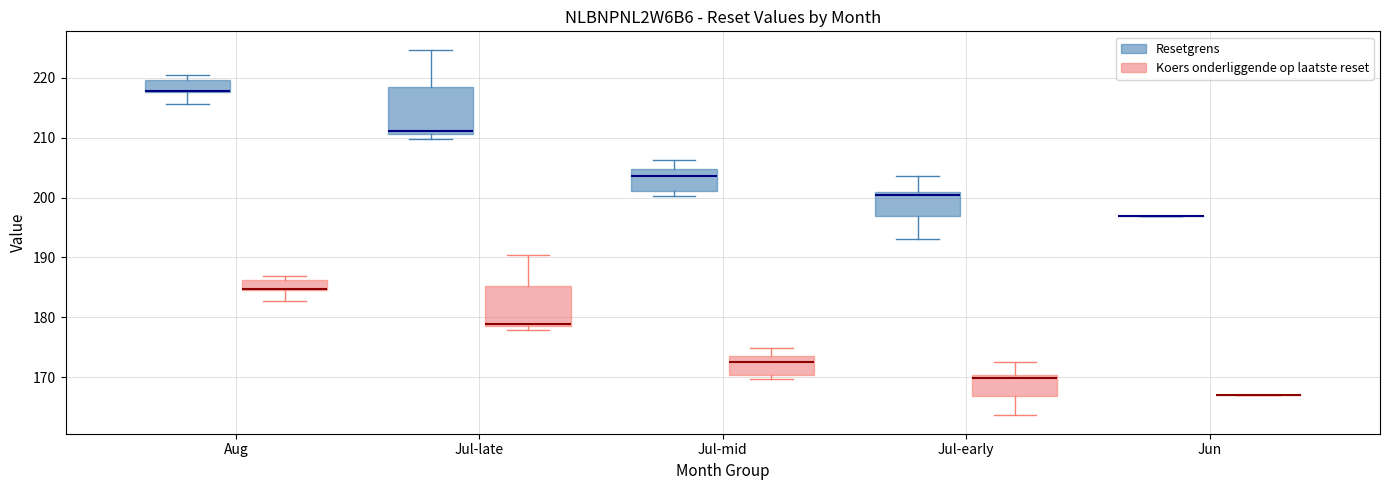

Reading left to right, transcribe this box plot: for each box, give where its median line is, the range the box spans, and where its two whiskers end, as read against the y-axis. The values are not printed on the chart, so give them approximately, as read against the axis.

Aug (Resetgrens): median 218 (drawn on the box's lower edge), box 218 to 220, whiskers 216 to 220 (just above the box's upper edge)
Aug (Koers onderliggende op laatste reset): median 185 (drawn on the box's lower edge), box 185 to 186, whiskers 183 to 187
Jul-late (Resetgrens): median 211 (just above the box's lower edge), box 211 to 219, whiskers 210 to 225
Jul-late (Koers onderliggende op laatste reset): median 179 (just above the box's lower edge), box 179 to 185, whiskers 178 to 190
Jul-mid (Resetgrens): median 204, box 201 to 205, whiskers 200 to 206
Jul-mid (Koers onderliggende op laatste reset): median 173 (just below the box's upper edge), box 170 to 173, whiskers 170 (just below the box's lower edge) to 175
Jul-early (Resetgrens): median 200, box 197 to 201, whiskers 193 to 204
Jul-early (Koers onderliggende op laatste reset): median 170 (just below the box's upper edge), box 167 to 170, whiskers 164 to 173
Jun (Resetgrens): box collapsed to a line at 197, whiskers 197 to 197
Jun (Koers onderliggende op laatste reset): box collapsed to a line at 167, whiskers 167 to 167